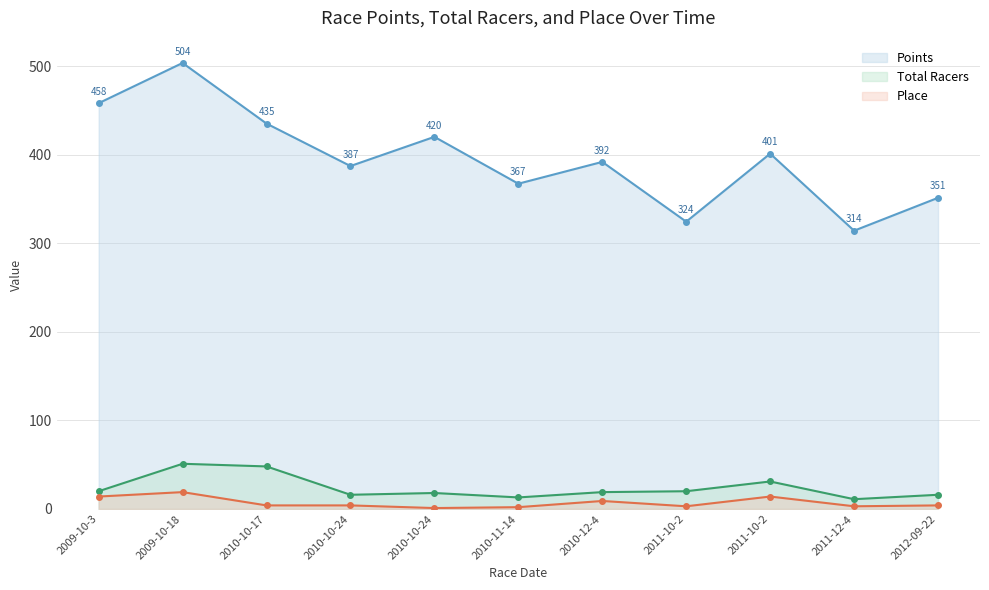

Rank the series by their maximum value, from lowest to highest.

Place, Total Racers, Points